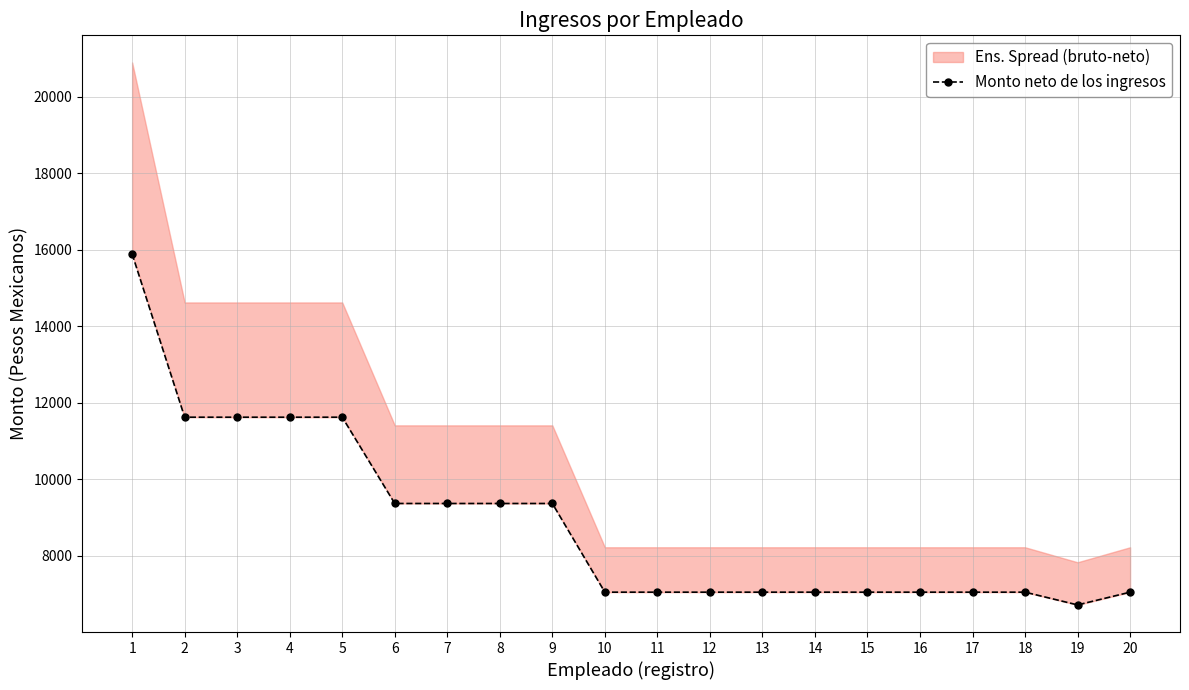

What is the value of the 4th point from the left?

11624.2